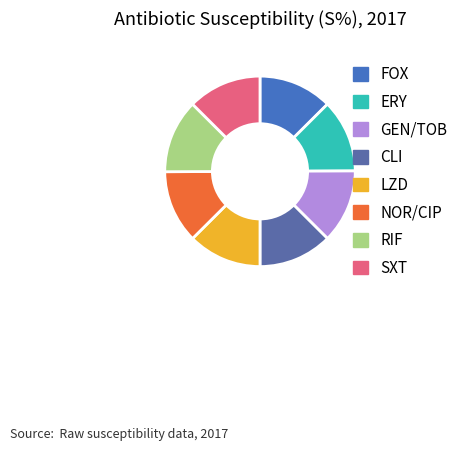

Is FOX the majority of the pie?

No